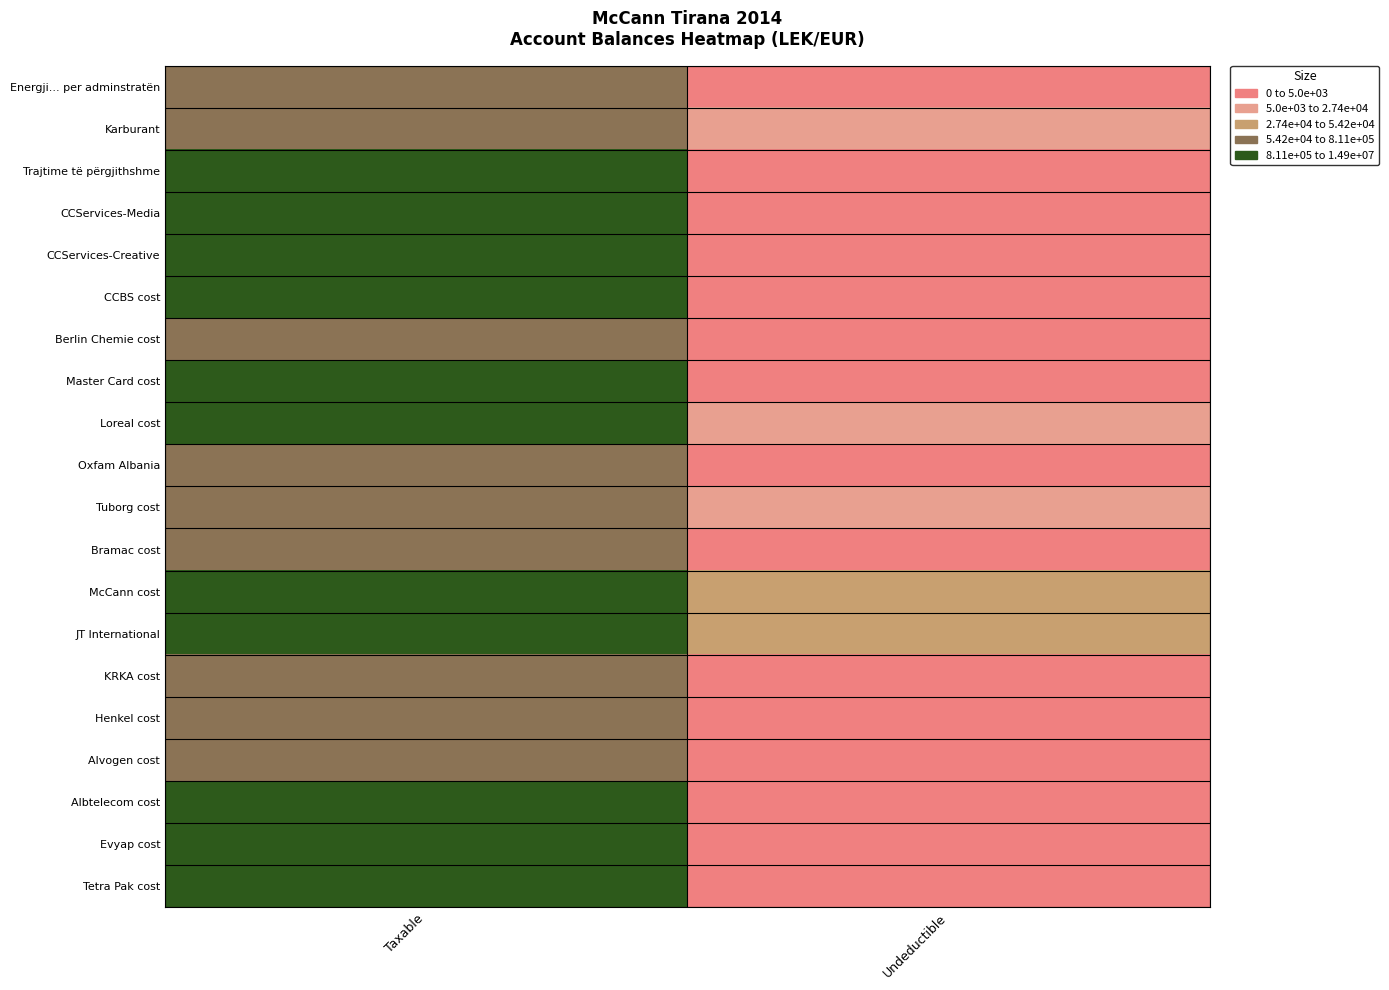

Which has a higher value, Undeductible or Taxable?

Taxable